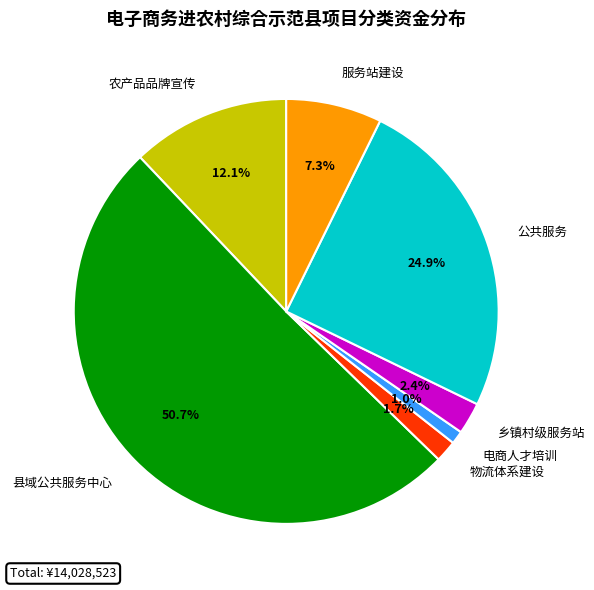

Rank the categories by value from lowest to highest.

电商人才培训, 物流体系建设, 乡镇村级服务站, 服务站建设, 农产品品牌宣传, 公共服务, 县域公共服务中心